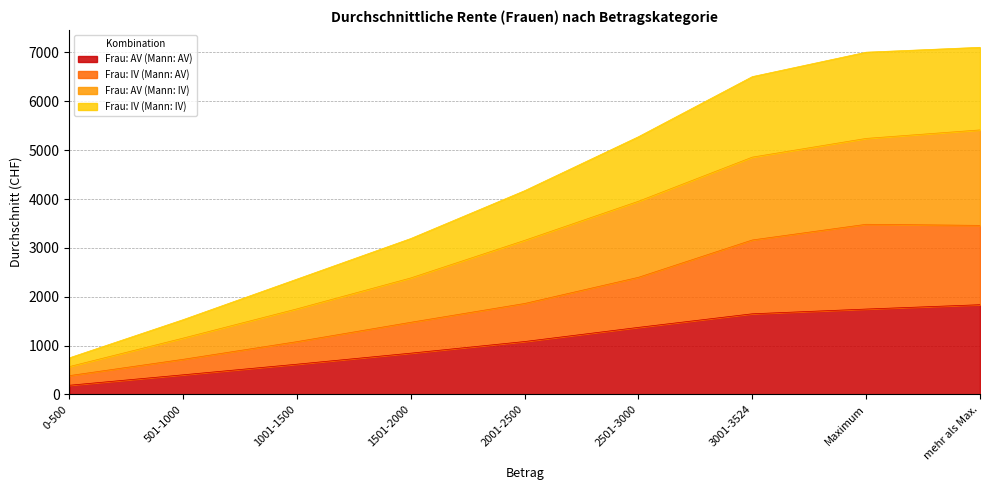

How many values in the Frau: IV (Mann: IV) series are below 4171?

4